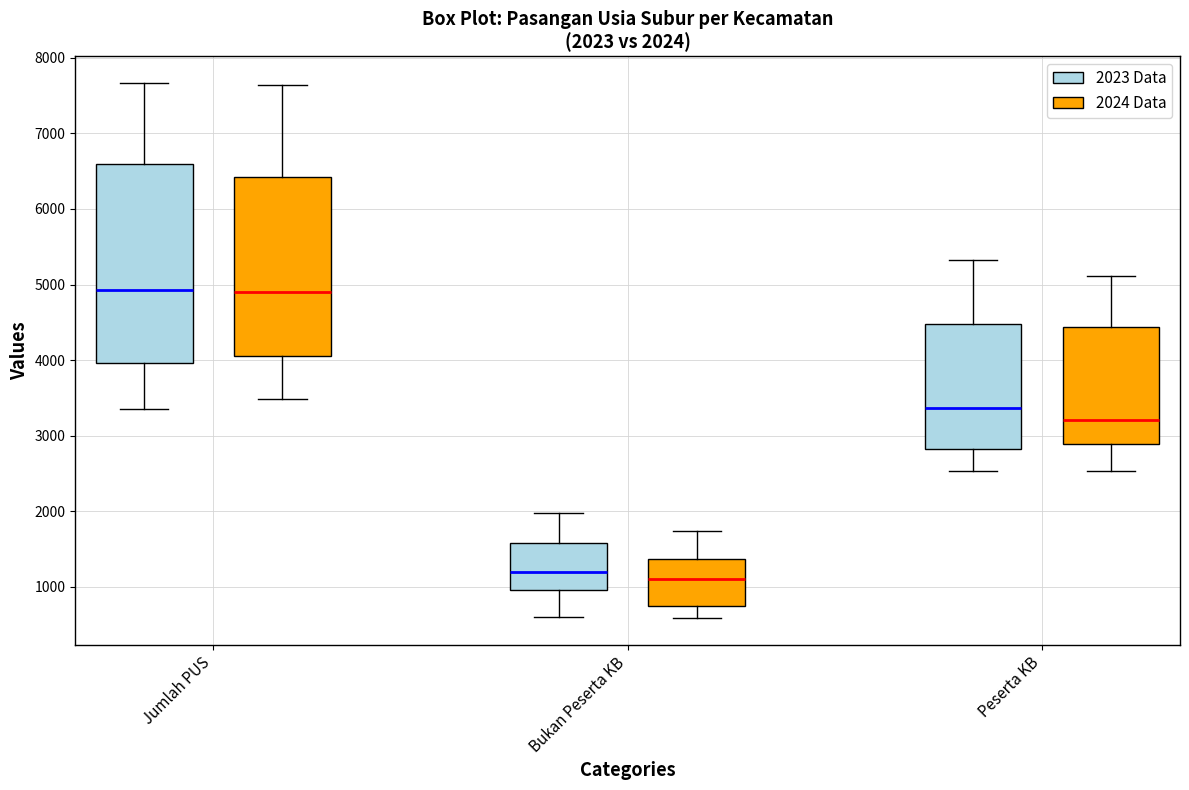

Comparing the boxes themselves (not the whiskers), which one is the tallest?

Jumlah PUS (2023 Data)